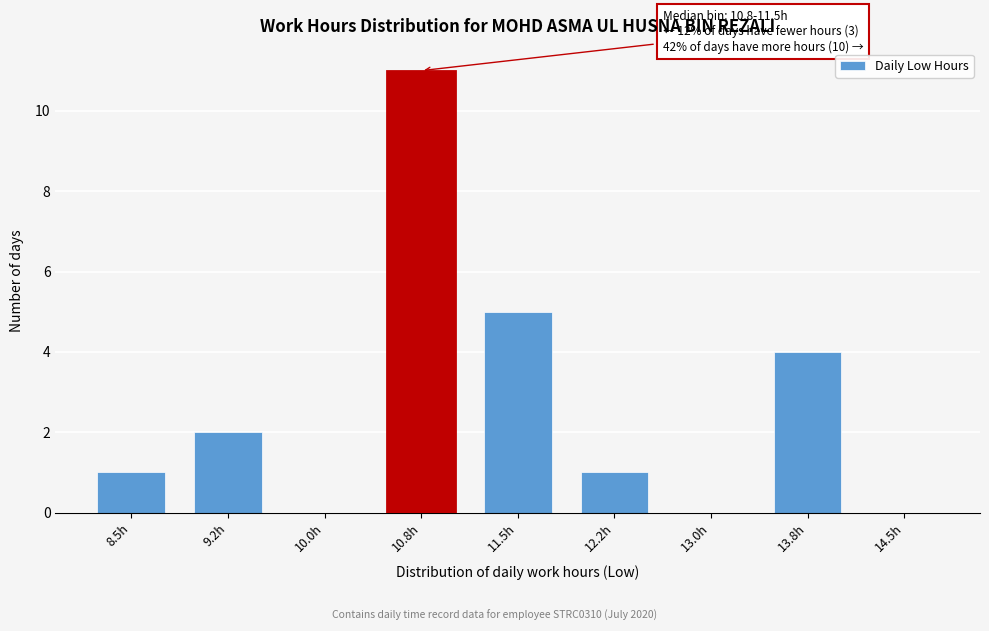

Reading left to right, list all the values displayed in this chart.

8.5h=1	9.2h=2	10.0h=0	10.8h=11	11.5h=5	12.2h=1	13.0h=0	13.8h=4	14.5h=0